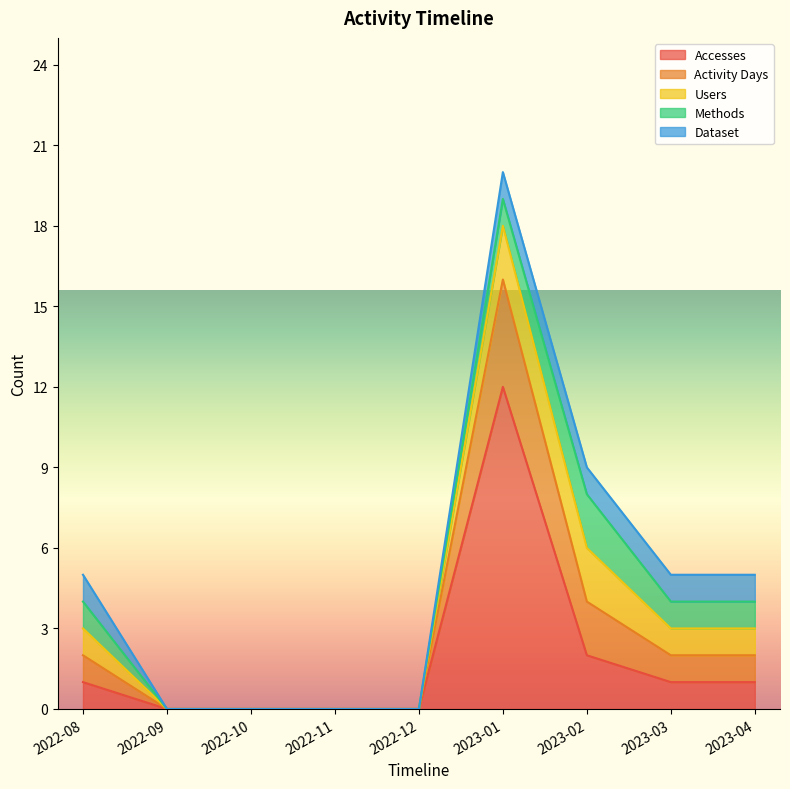

How many values in the Users series are below 1?

4